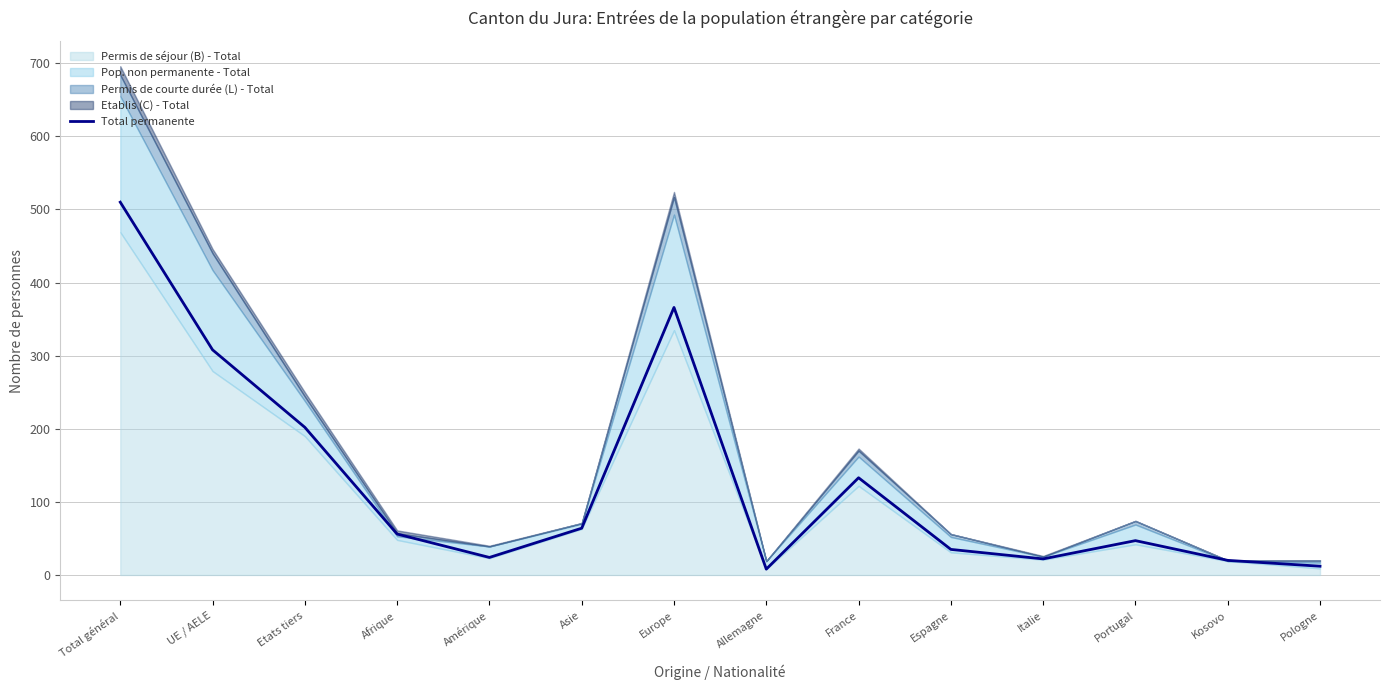

What is the smallest value displayed?

8